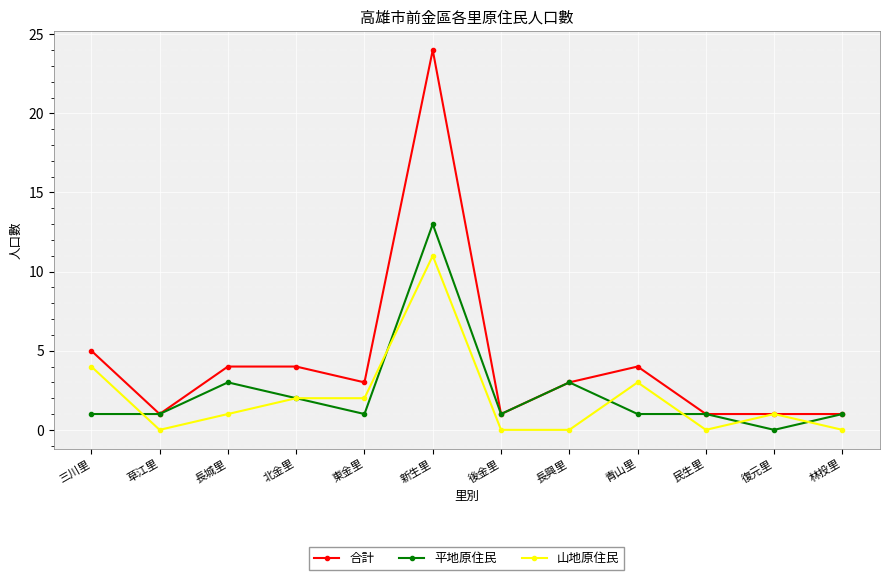

What is the approximate value of 合計 at 東金里?

3